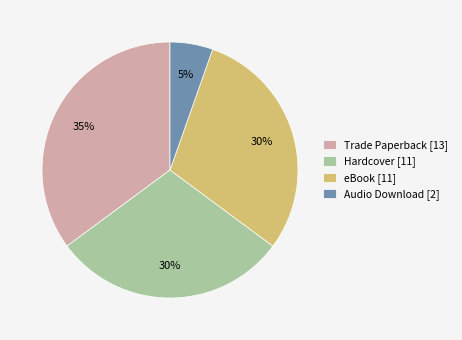

Between eBook [11] and Audio Download [2], which is larger?

eBook [11]